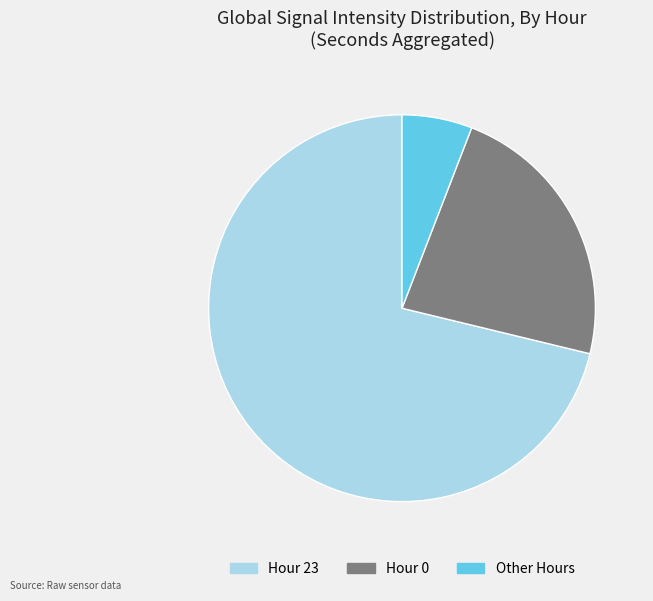

Is the sum of Other Hours and Hour 23 greater than half?

Yes